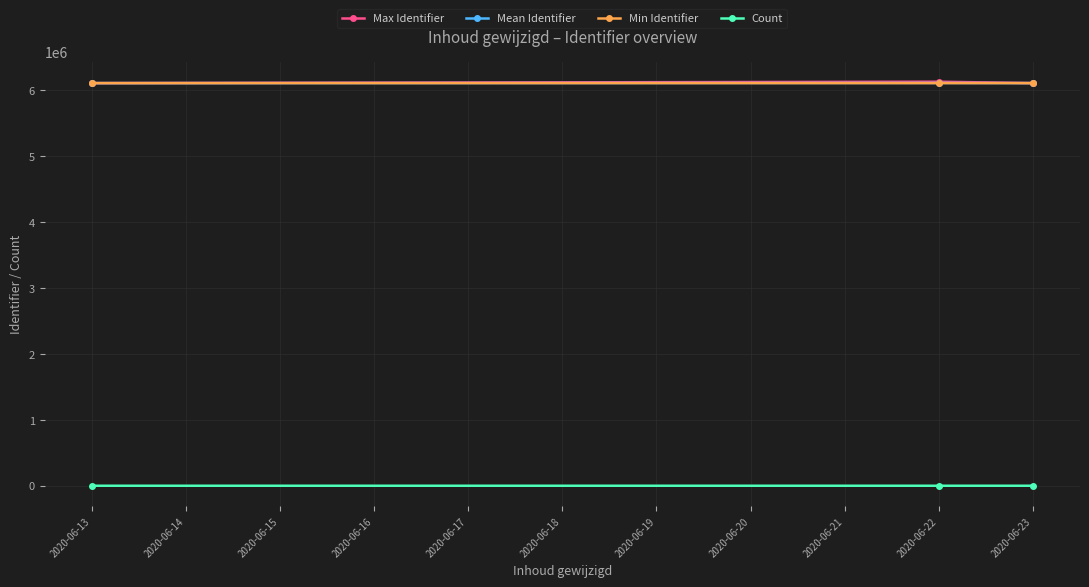

What is the value of the Mean Identifier point at the 3rd from the left?

6111928.0